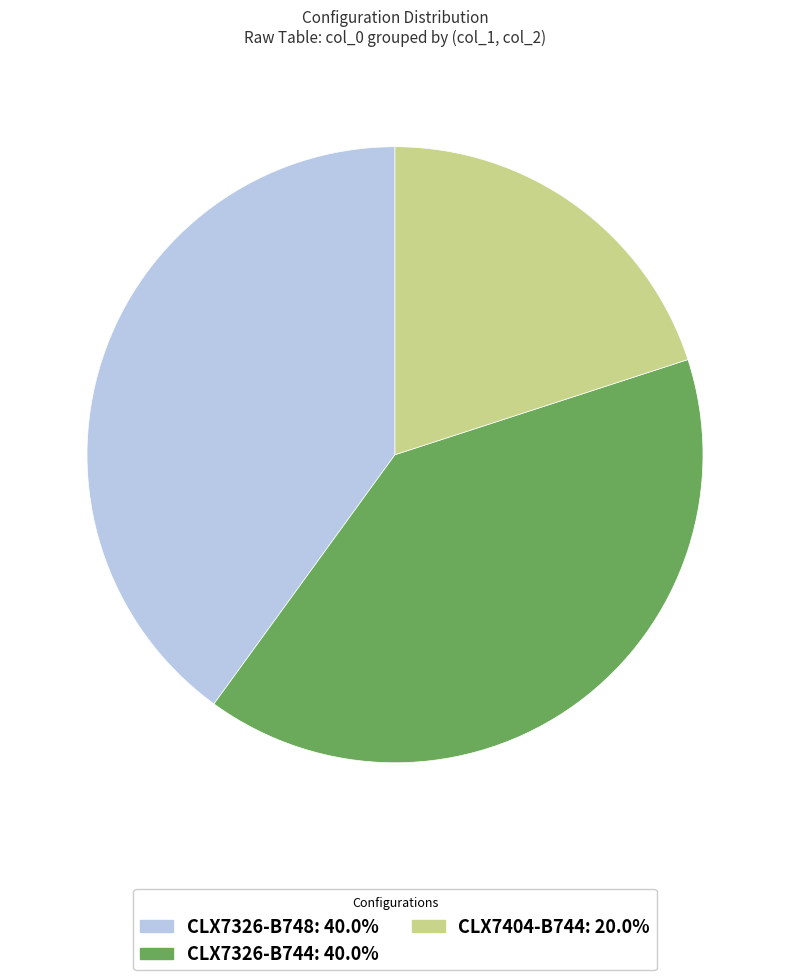

Which category has the smallest portion of the pie?

CLX7404-B744